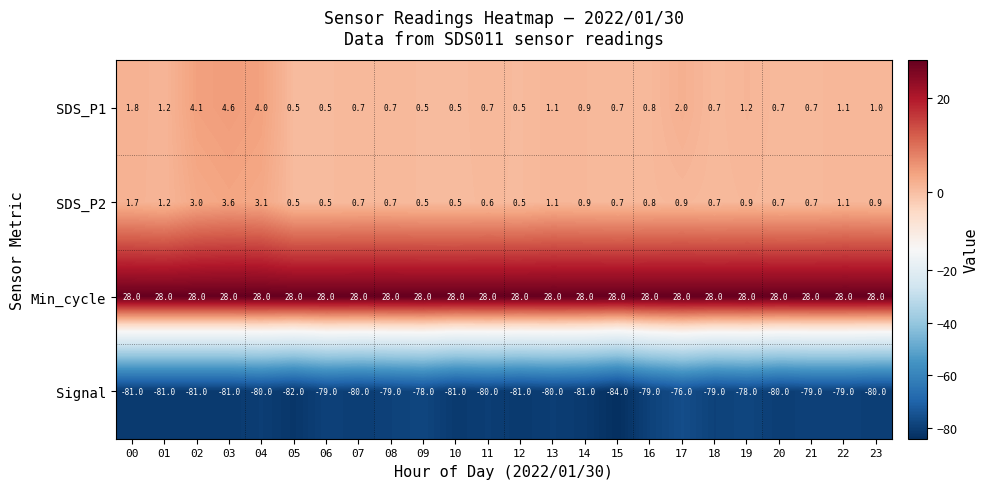

The value of Signal at 23 is -80.0. True or false?

True